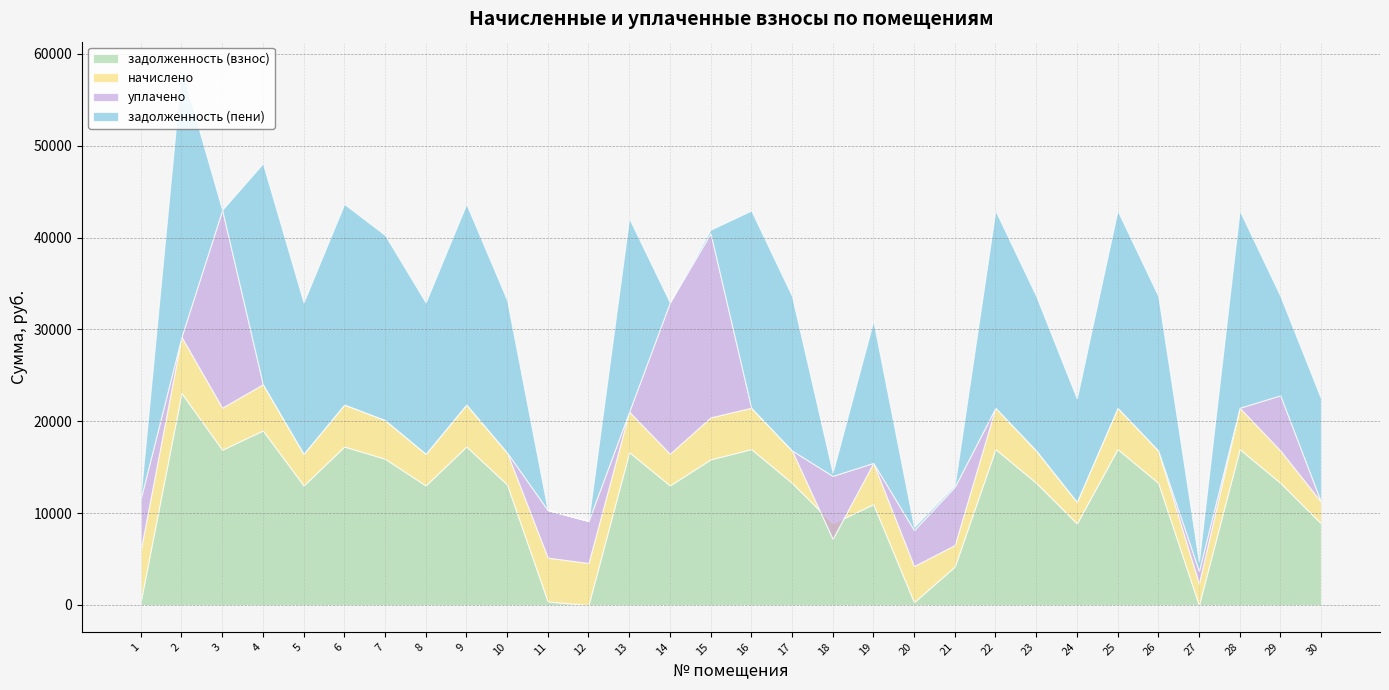

How many data points in задолженность (взнос) are less than 13302?

14